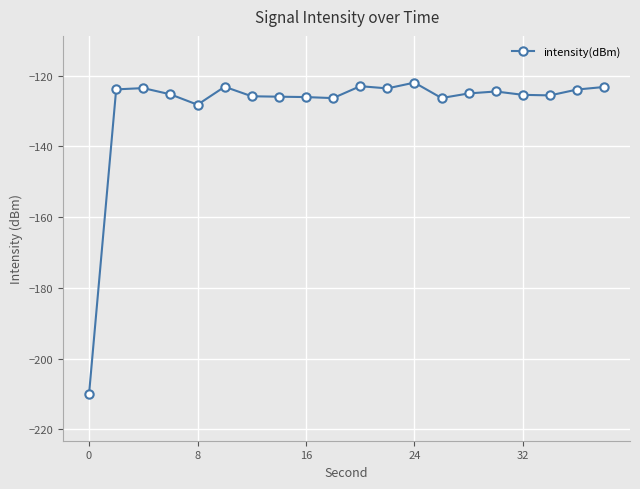

What is the value of the 20th point from the left?

-123.2